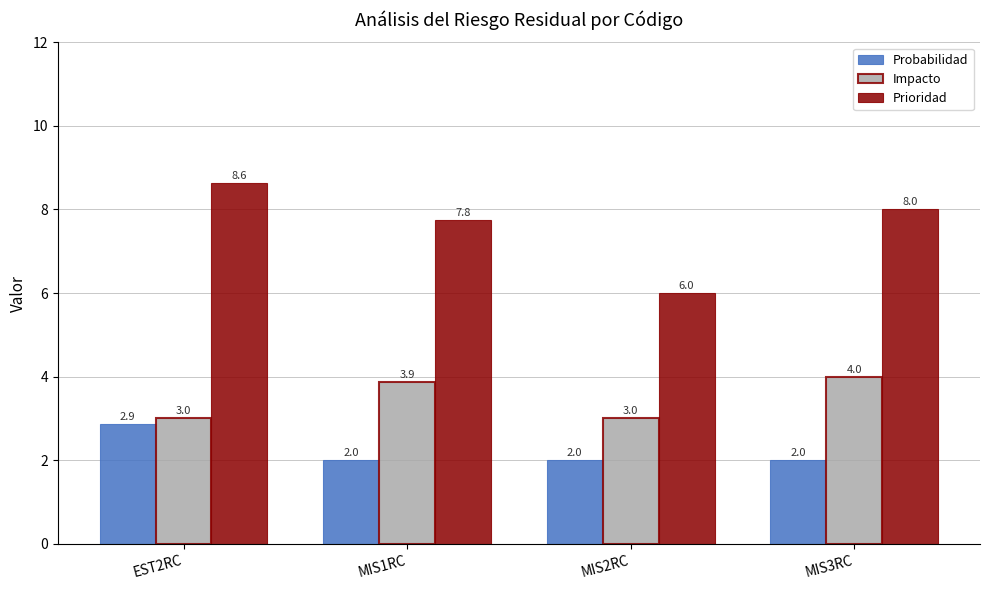

Reading right to left, list all the values displayed in this chart.

Probabilidad: MIS3RC=2.0	MIS2RC=2.0	MIS1RC=2.0	EST2RC=2.9
Impacto: MIS3RC=4.0	MIS2RC=3.0	MIS1RC=3.9	EST2RC=3.0
Prioridad: MIS3RC=8.0	MIS2RC=6.0	MIS1RC=7.8	EST2RC=8.6